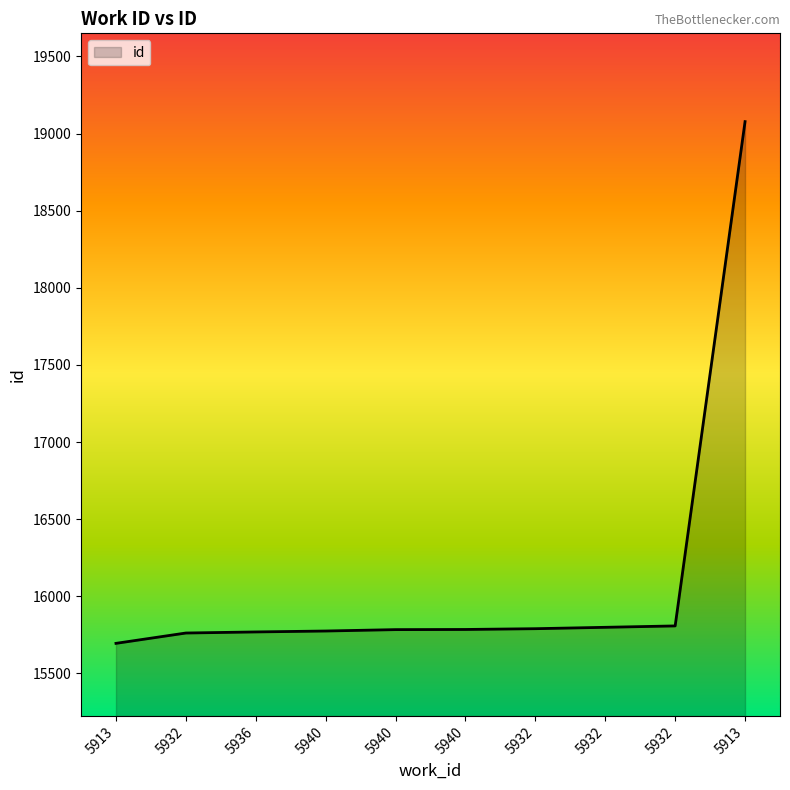

What is the label of the 5th point from the left?

5940